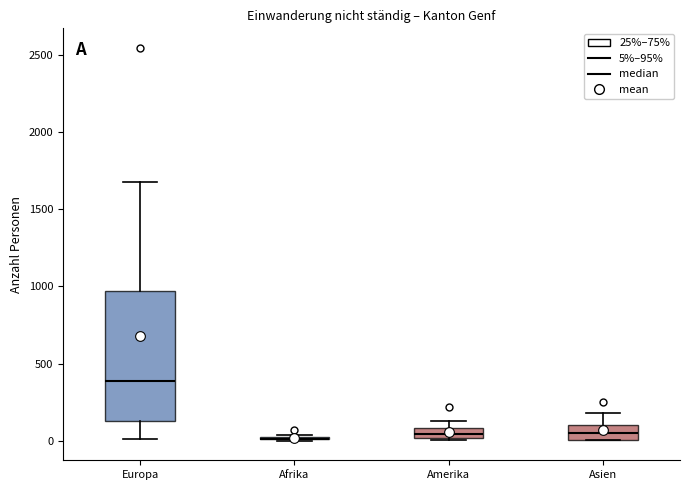

Comparing the boxes themselves (not the whiskers), which one is the tallest?

Europa